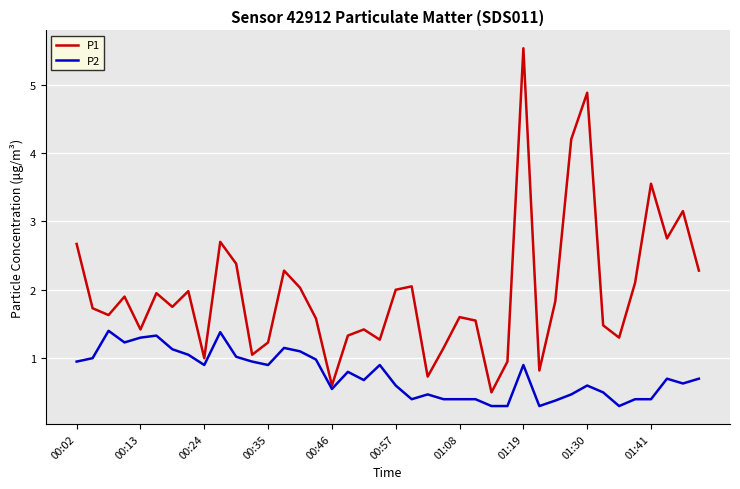

Which series has the largest range (max minus min)?

P1